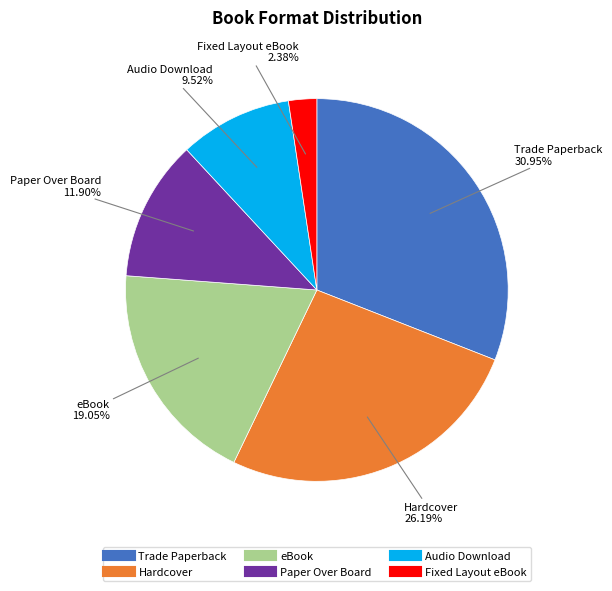

Is the sum of eBook and Paper Over Board greater than half?

No